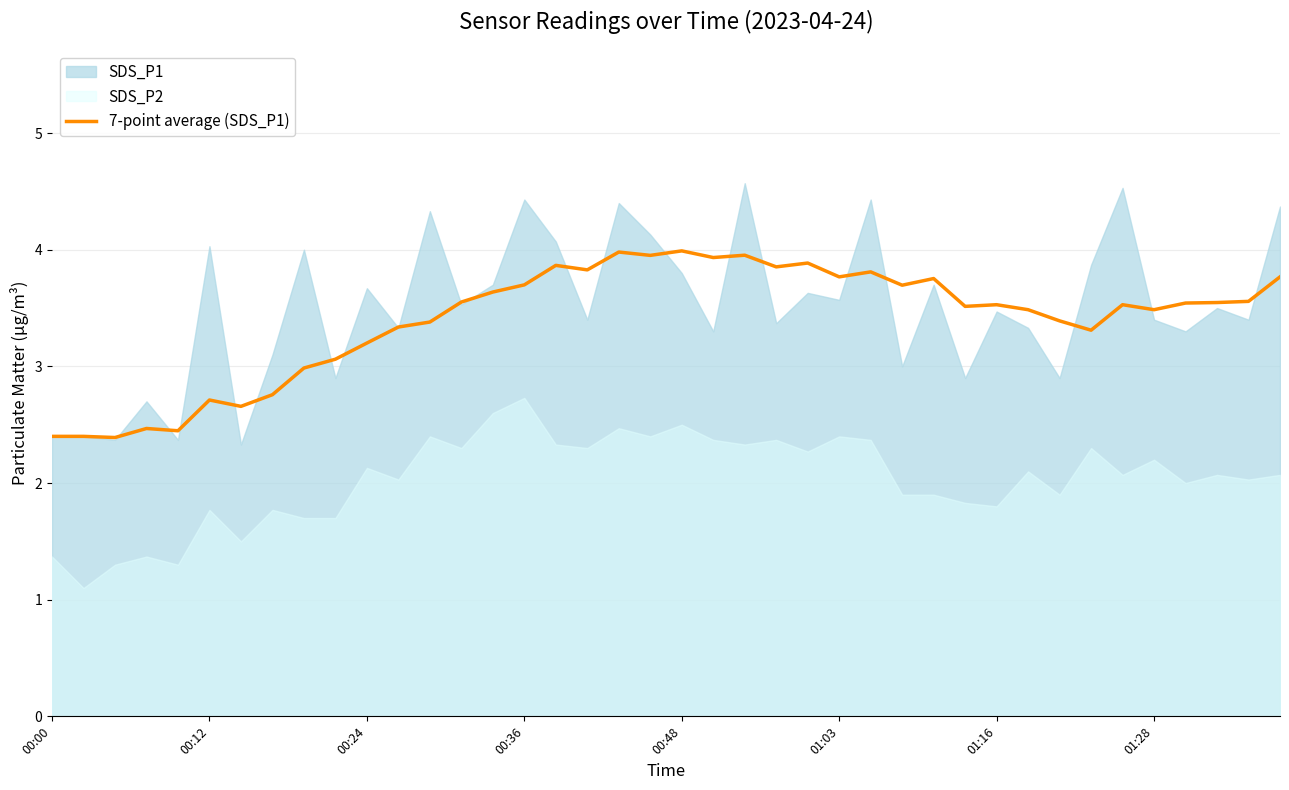

Count the number of values greater than 3.

31